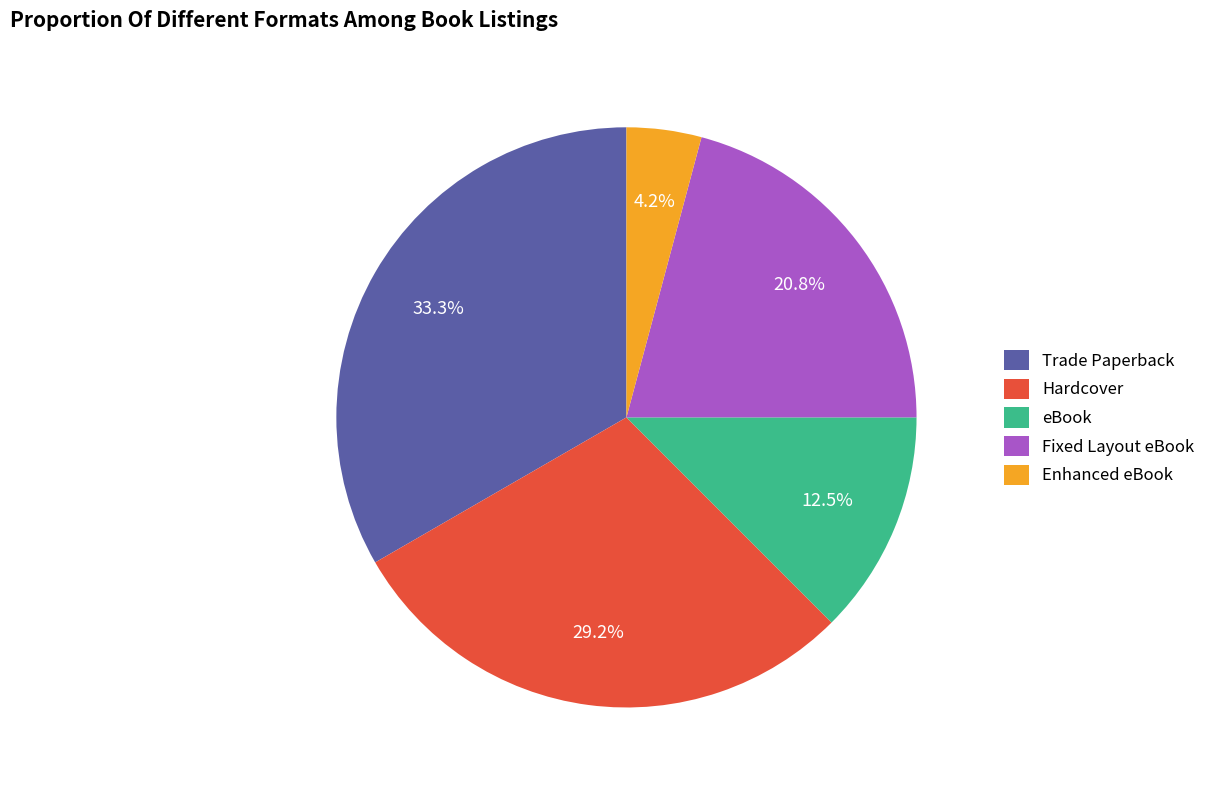

Combined, do Enhanced eBook and Trade Paperback account for over 50%?

No